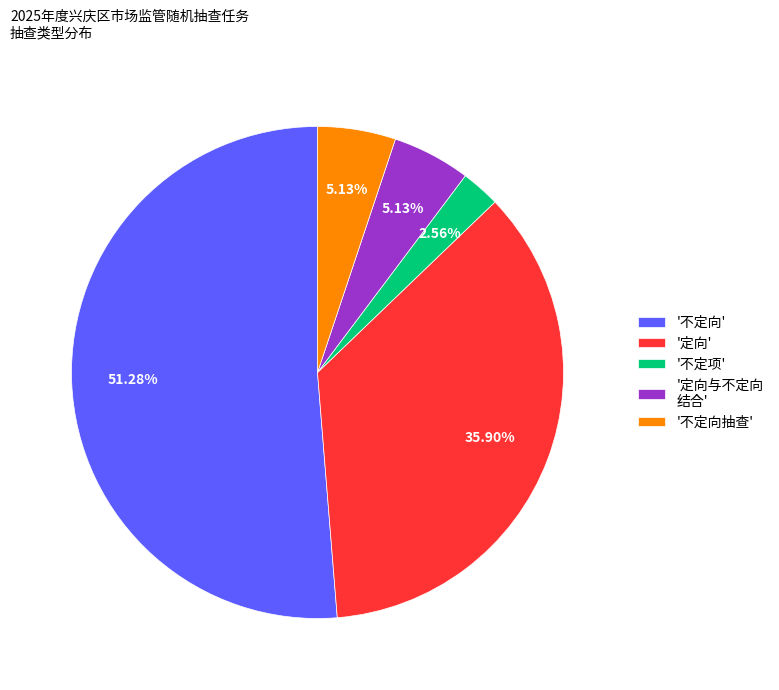

Is the sum of '定向' and '定向与不定向 结合' greater than half?

No